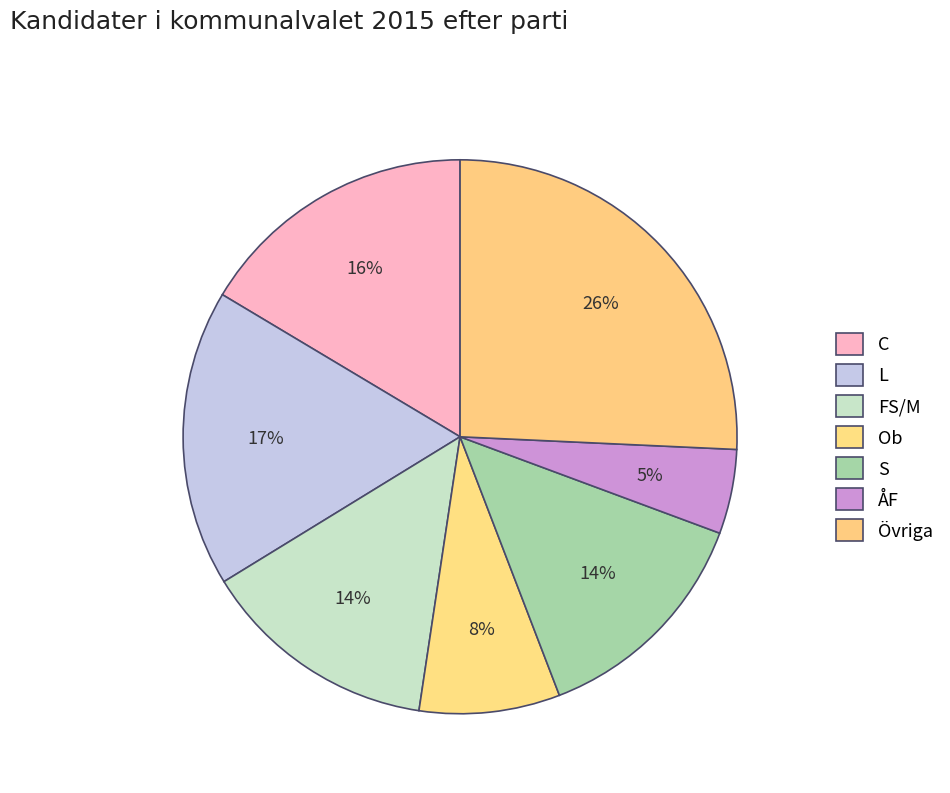

How many slices are in this pie chart?

7